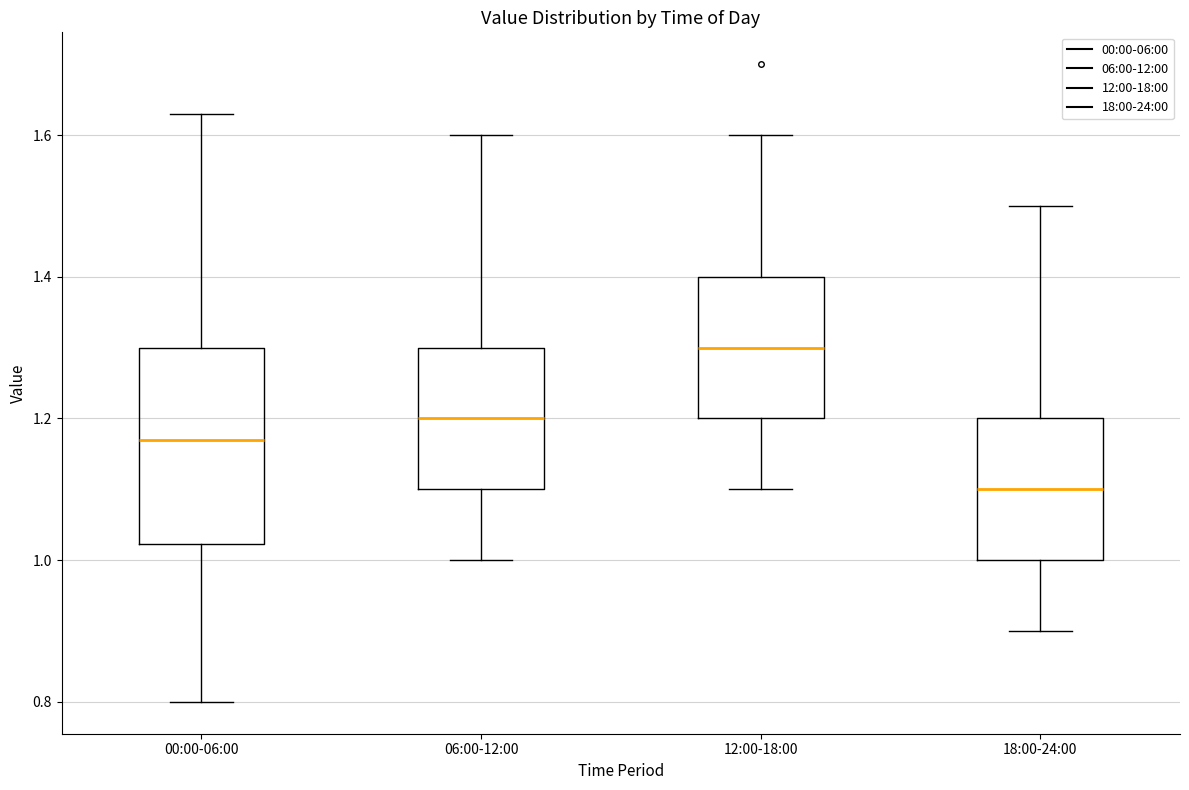

Reading left to right, transcribe this box plot: for each box, give where its median line is, the range the box spans, and where its two whiskers end, as read against the y-axis. The values are not printed on the chart, so give them approximately, as read against the axis.

00:00-06:00: median 1.18, box 1.02 to 1.30, whiskers 0.80 to 1.64
06:00-12:00: median 1.20, box 1.10 to 1.30, whiskers 1.00 to 1.60
12:00-18:00: median 1.30, box 1.20 to 1.40, whiskers 1.10 to 1.60
18:00-24:00: median 1.10, box 1.00 to 1.20, whiskers 0.90 to 1.50